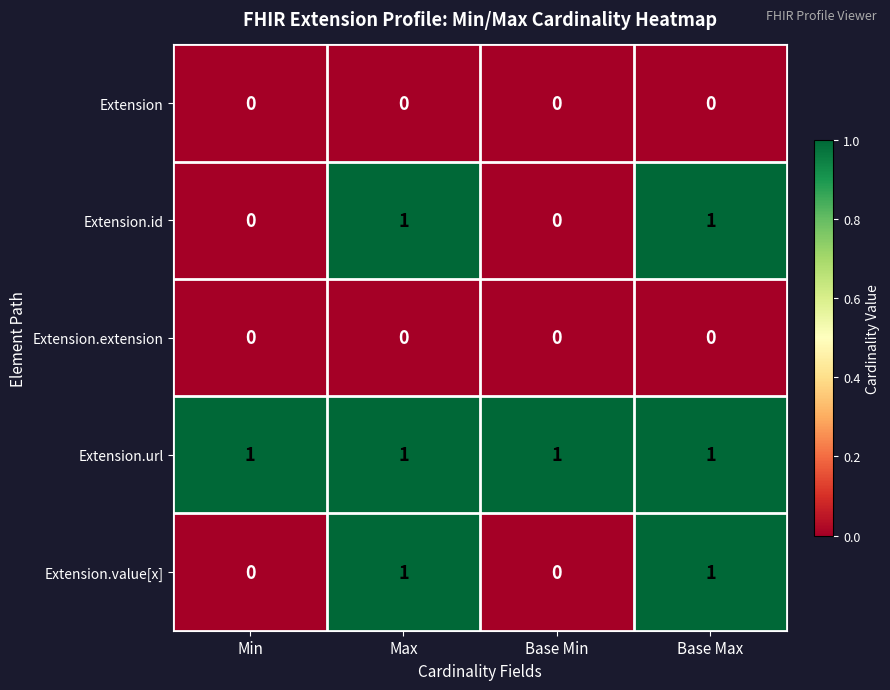

At how many categories does at least one series exceed 0?

4